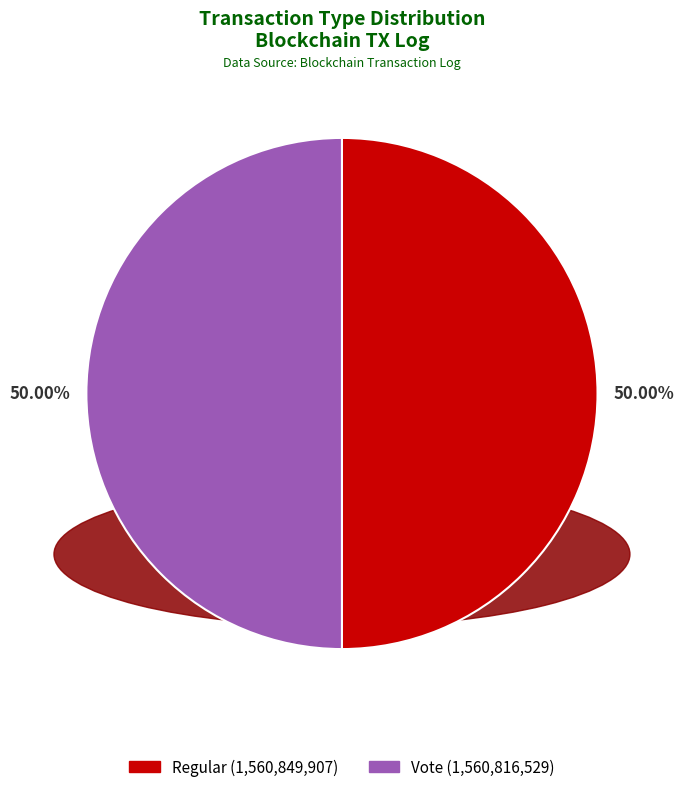

Approximately how many times larger is the value at Regular compared to Vote?

1.0